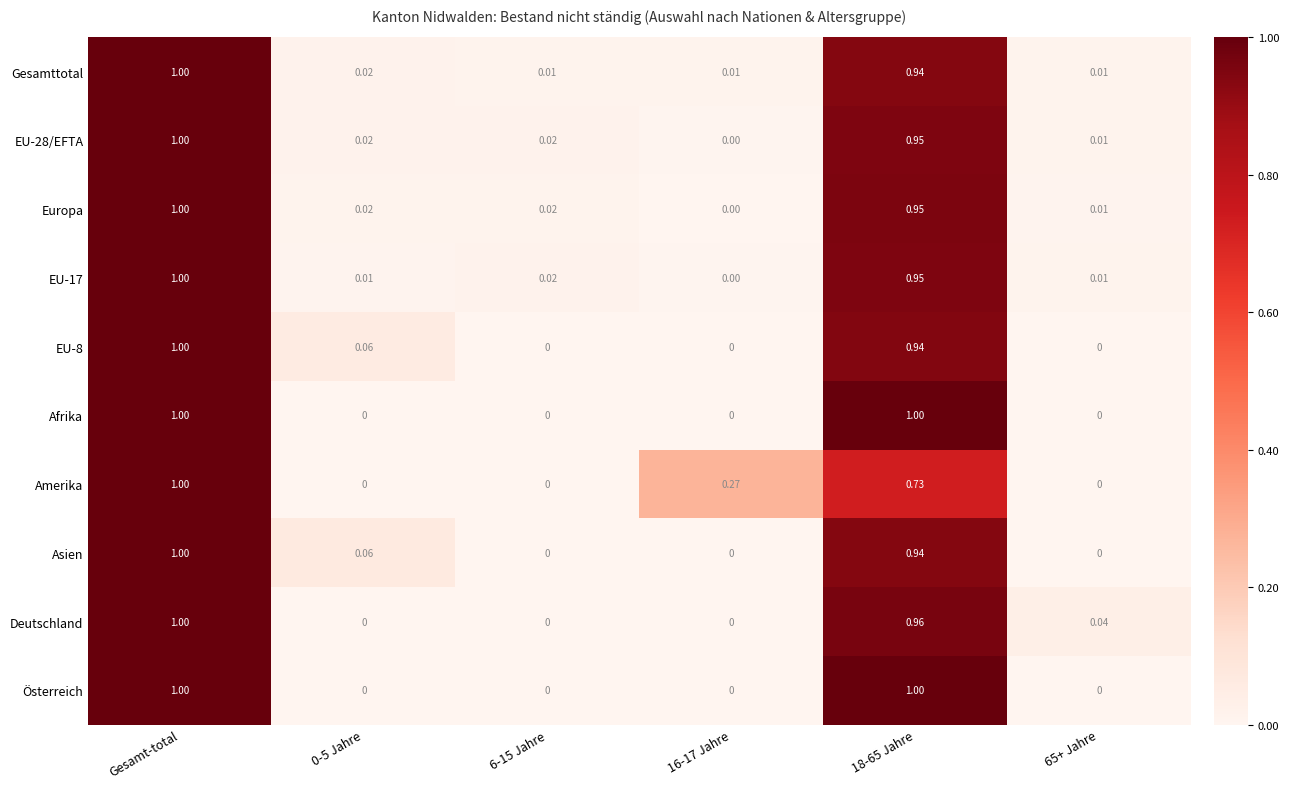

Between 16-17 Jahre and 65+ Jahre, which series saw the biggest shift?

Amerika